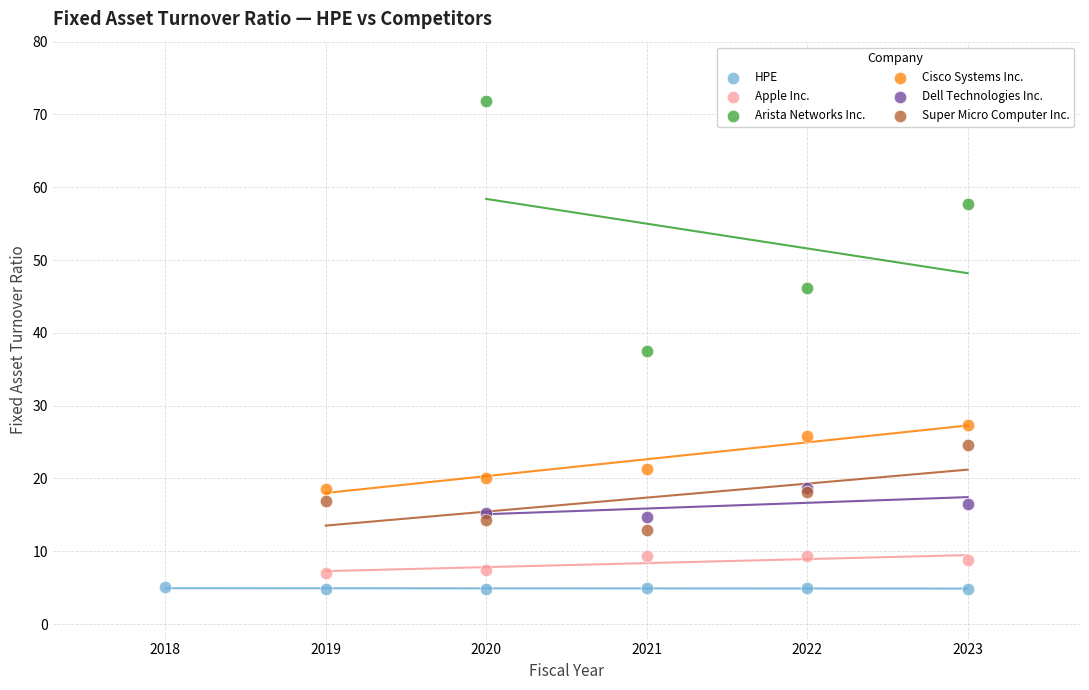

What are all the series names shown in the legend?

HPE, Apple Inc., Arista Networks Inc., Cisco Systems Inc., Dell Technologies Inc., Super Micro Computer Inc.